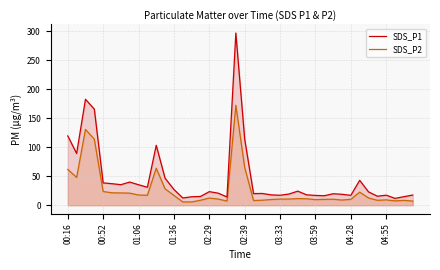

What is the total value across all series at 25?

29.9